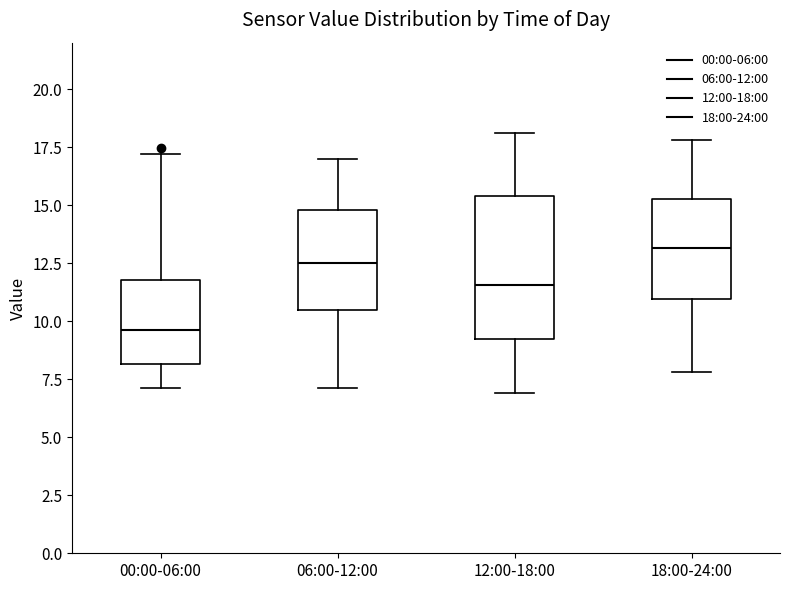

Reading left to right, read every box against the y-axis: the position of its median line, the range the box covers, and the ends of its whiskers. The values are not printed on the chart, so give them approximately, as read against the axis.

00:00-06:00: median 9.5, box 8.0 to 12.0, whiskers 7.0 to 17.0
06:00-12:00: median 12.5, box 10.5 to 15.0, whiskers 7.0 to 17.0
12:00-18:00: median 11.5, box 9.0 to 15.5, whiskers 7.0 to 18.0
18:00-24:00: median 13.0, box 11.0 to 15.5, whiskers 8.0 to 18.0